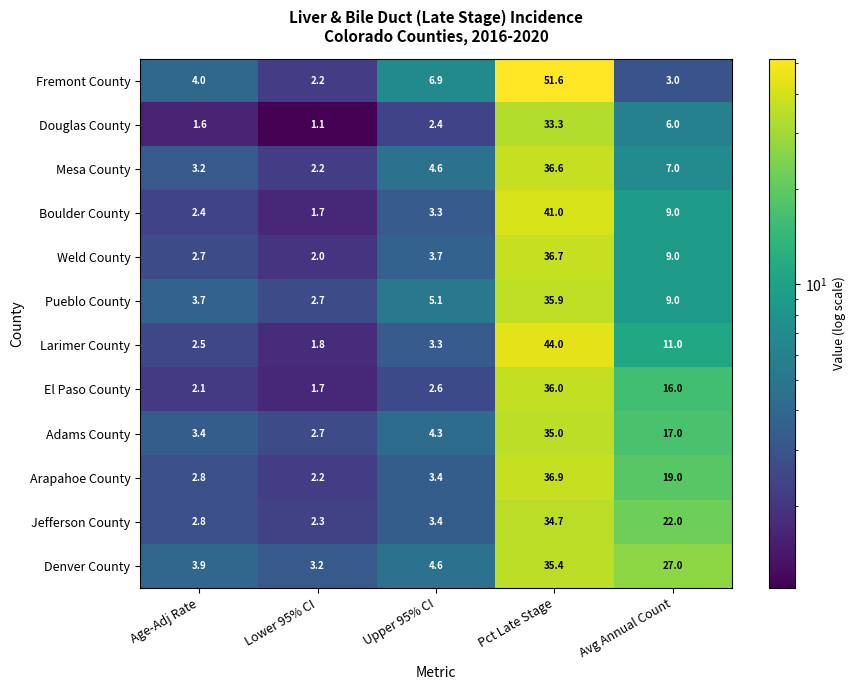

Rank the series by their maximum value, from highest to lowest.

Fremont County, Larimer County, Boulder County, Arapahoe County, Weld County, Mesa County, El Paso County, Pueblo County, Denver County, Adams County, Jefferson County, Douglas County